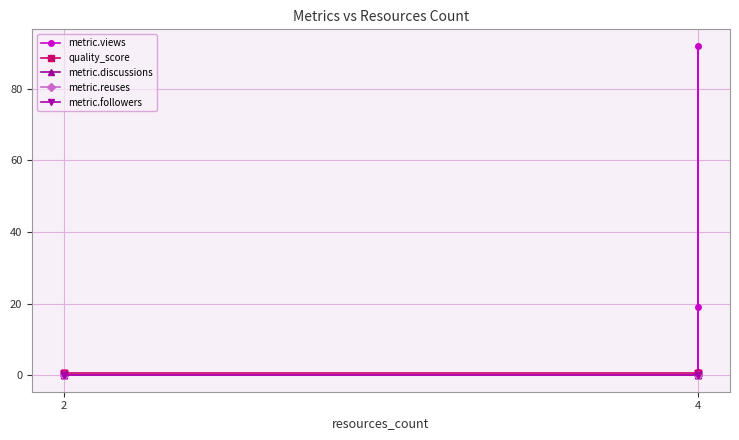

At which label is metric.reuses closest to 0?

2